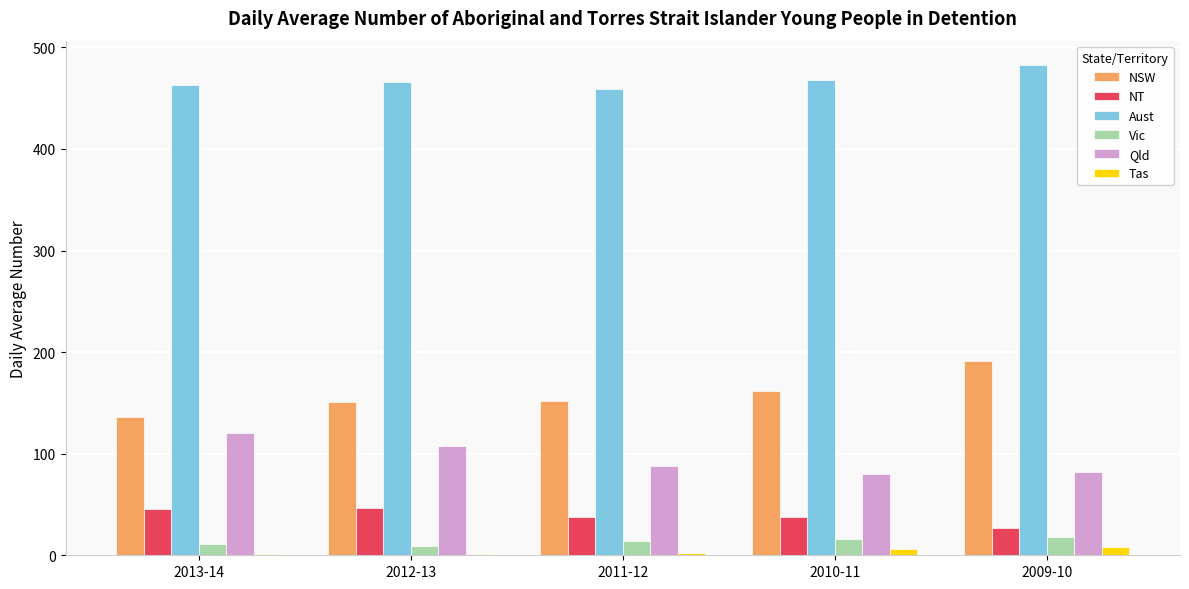

Is it true that Qld equals 108.0 at 2012-13?

True